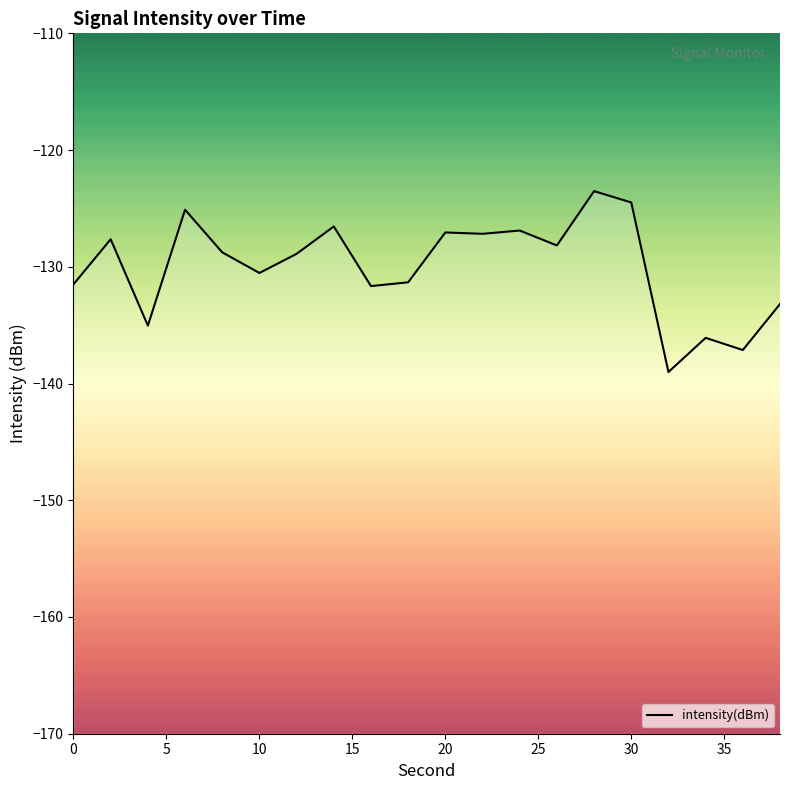

Is it true that the value at 0 is -197.7?

False